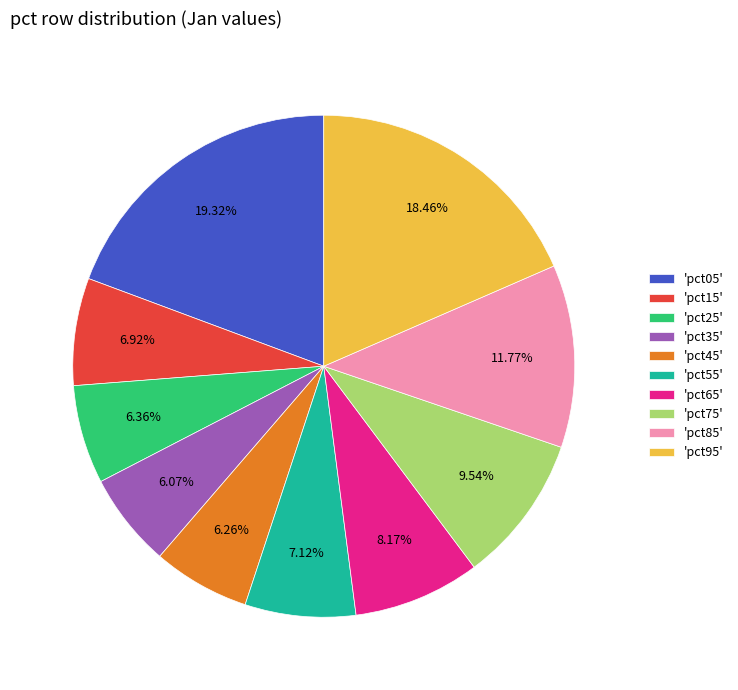

How many segments does this pie chart have?

10